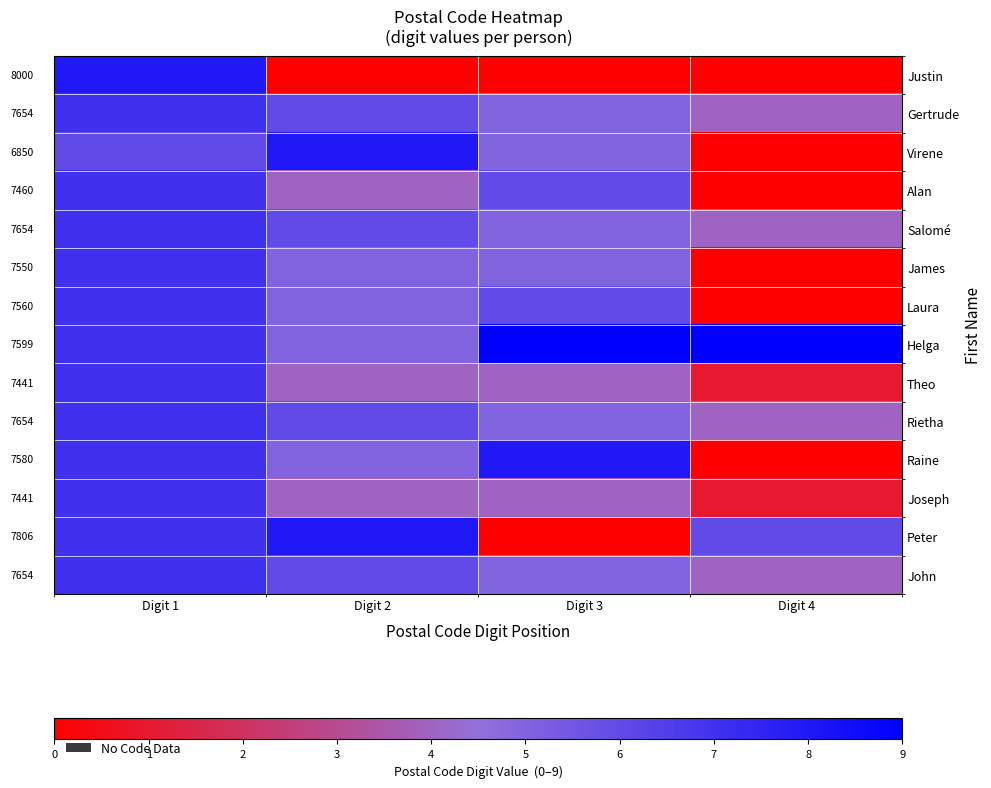

Count the Salomé values in the range 5 to 7.

3